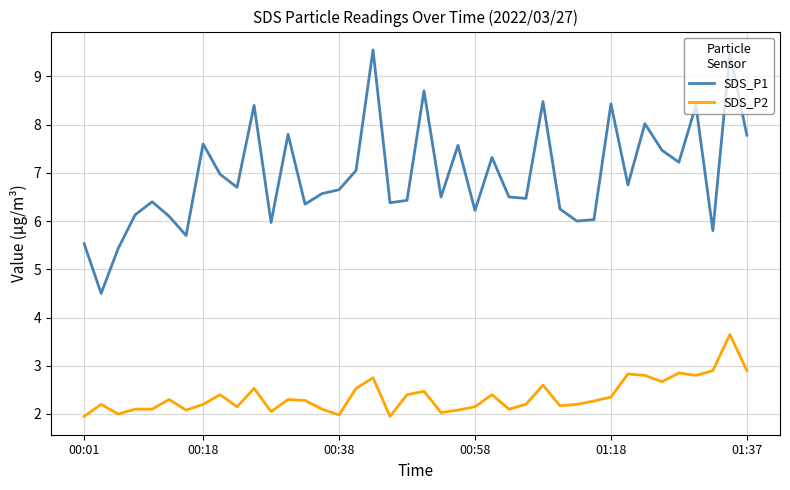

Which series has the widest spread of values?

SDS_P1